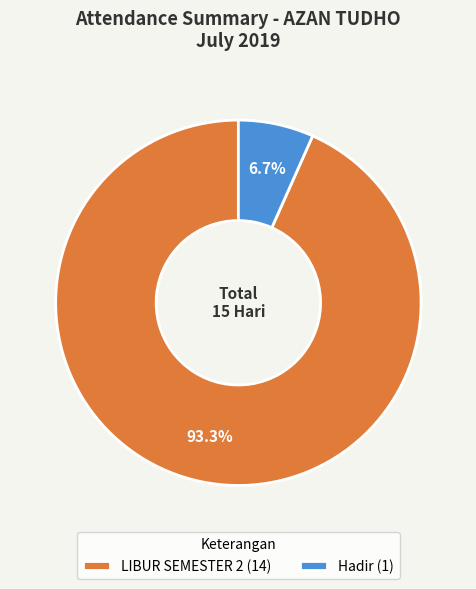

What is the smallest slice in the pie chart?

Hadir